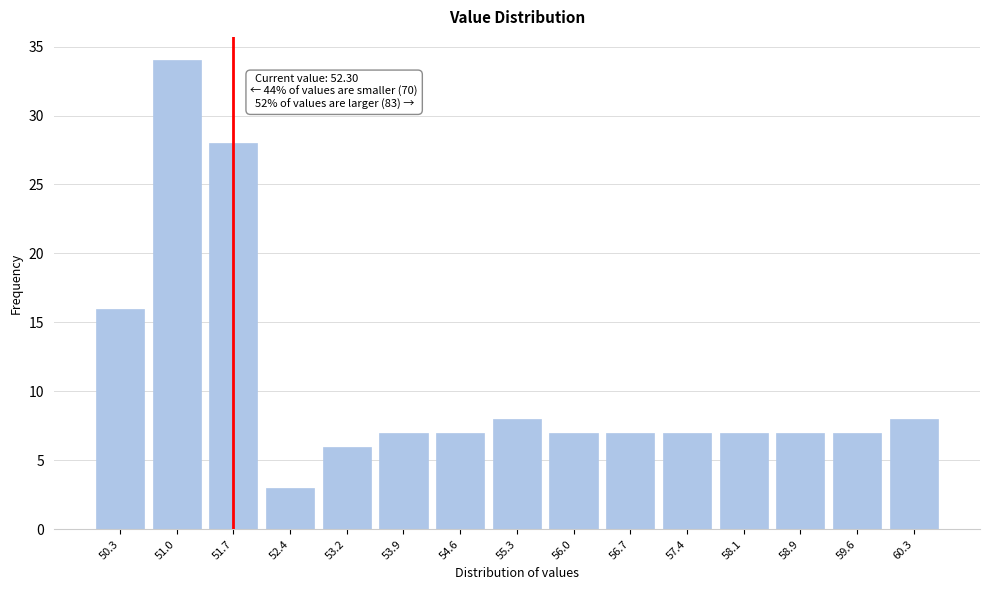

Reading left to right, what are all the values shown in this chart?

50.3=16	51.0=34	51.7=28	52.4=3	53.2=6	53.9=7	54.6=7	55.3=8	56.0=7	56.7=7	57.4=7	58.1=7	58.9=7	59.6=7	60.3=8